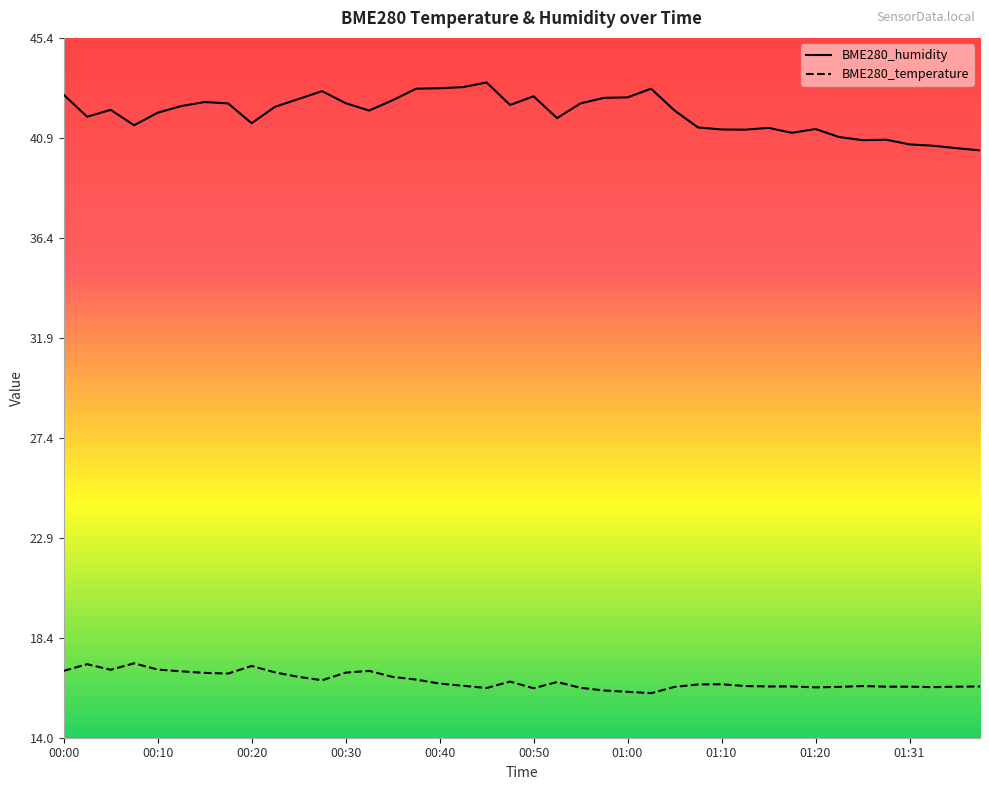

What is the difference between the BME280_humidity values at 36 and 11?

2.4